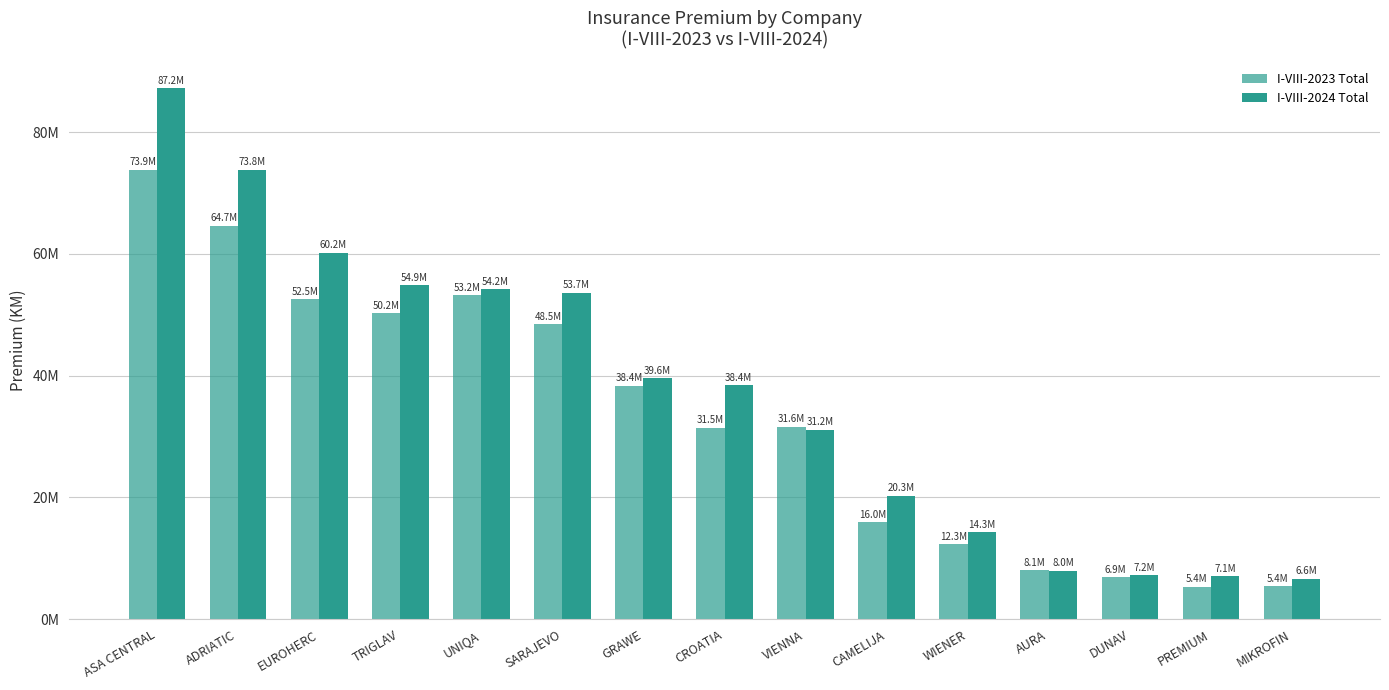

What position from the left is ASA CENTRAL?

1